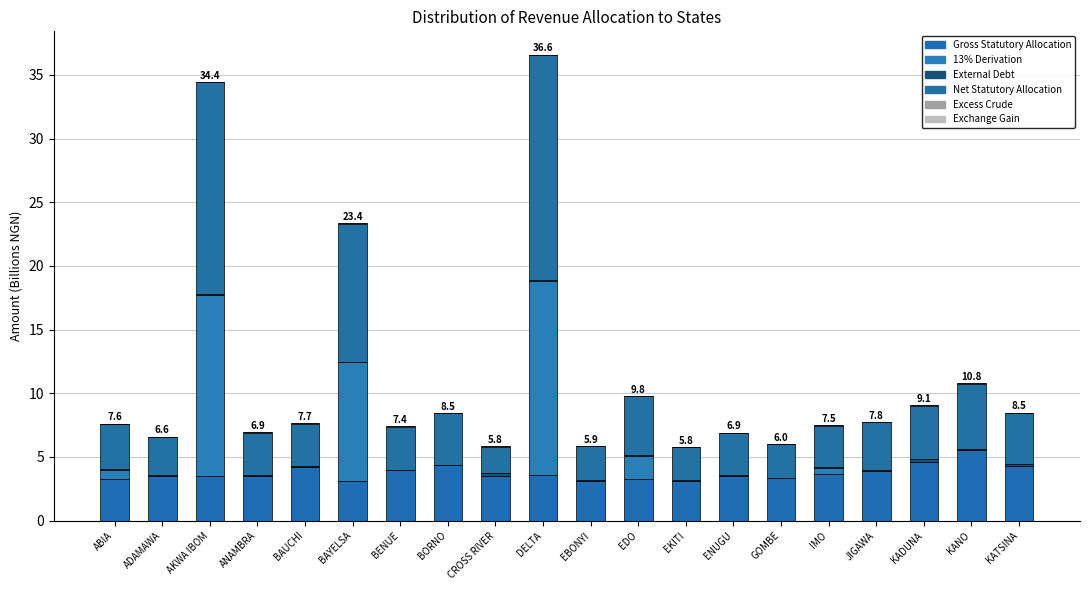

At which category is the sum across all series the highest?

DELTA